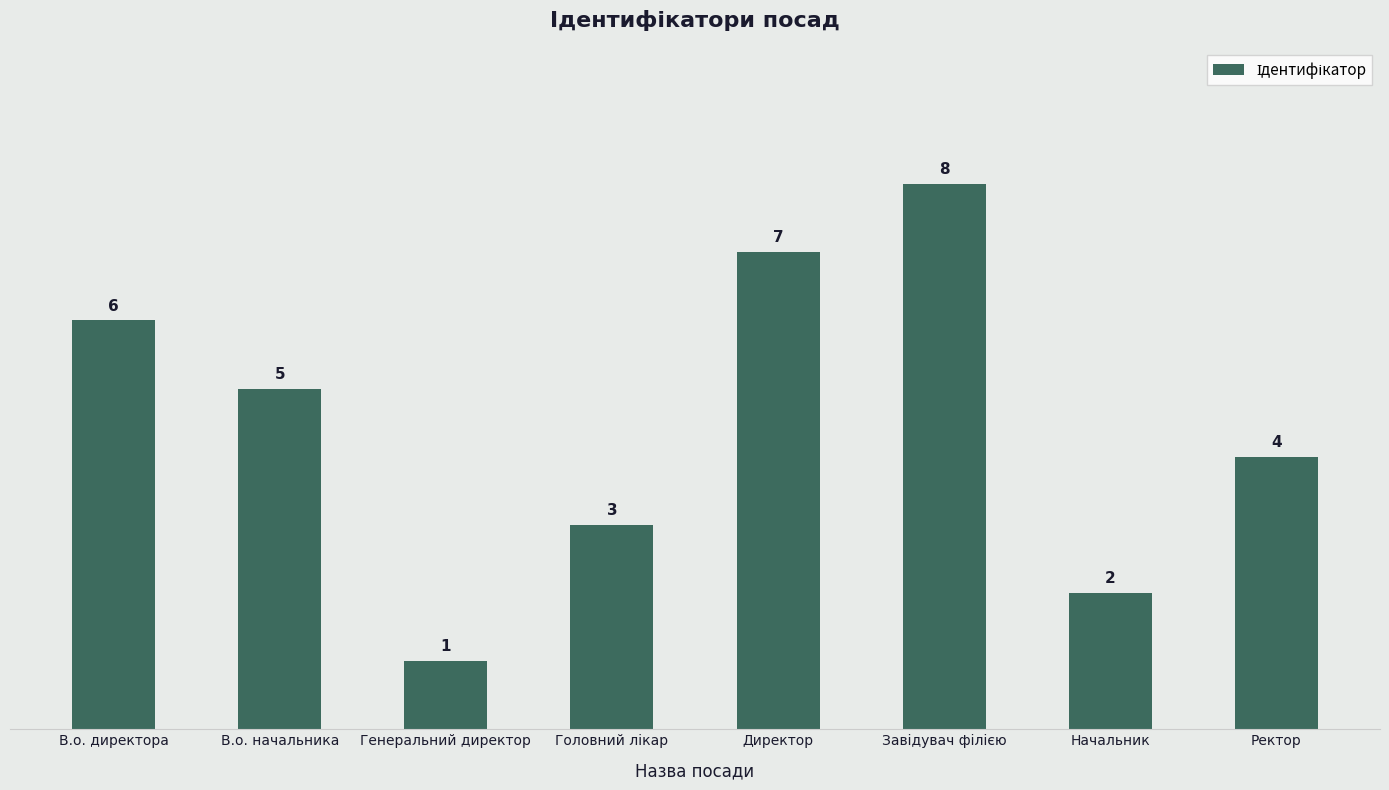

True or false: the data shows 7 at Директор.

True